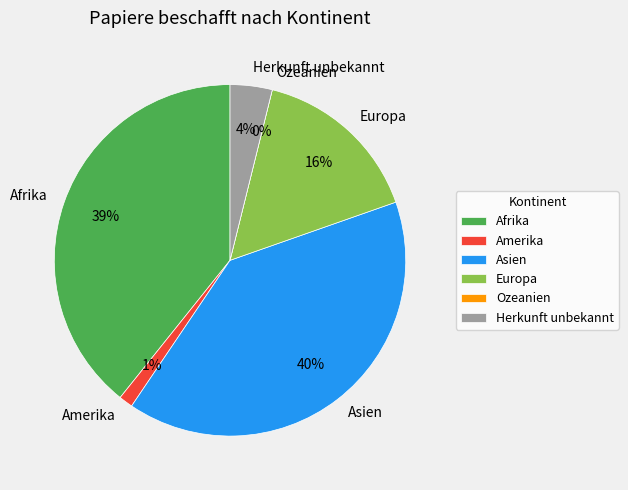

Which has a higher value, Herkunft unbekannt or Ozeanien?

Herkunft unbekannt